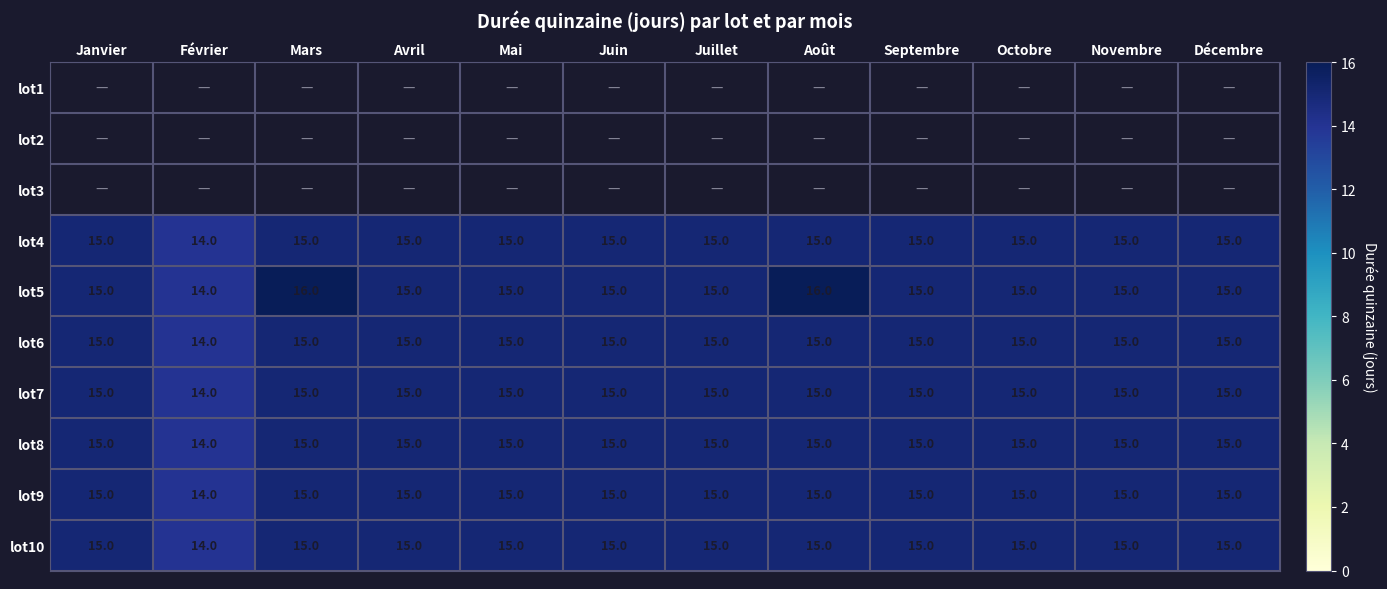

What is the sum of the lot5 values at Mai and Avril?

30